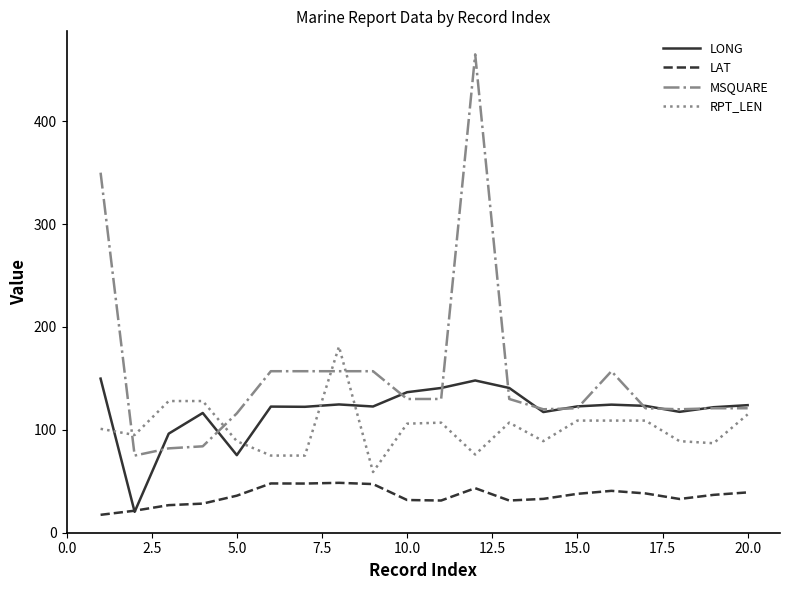

What is the maximum value for RPT_LEN?

181.0